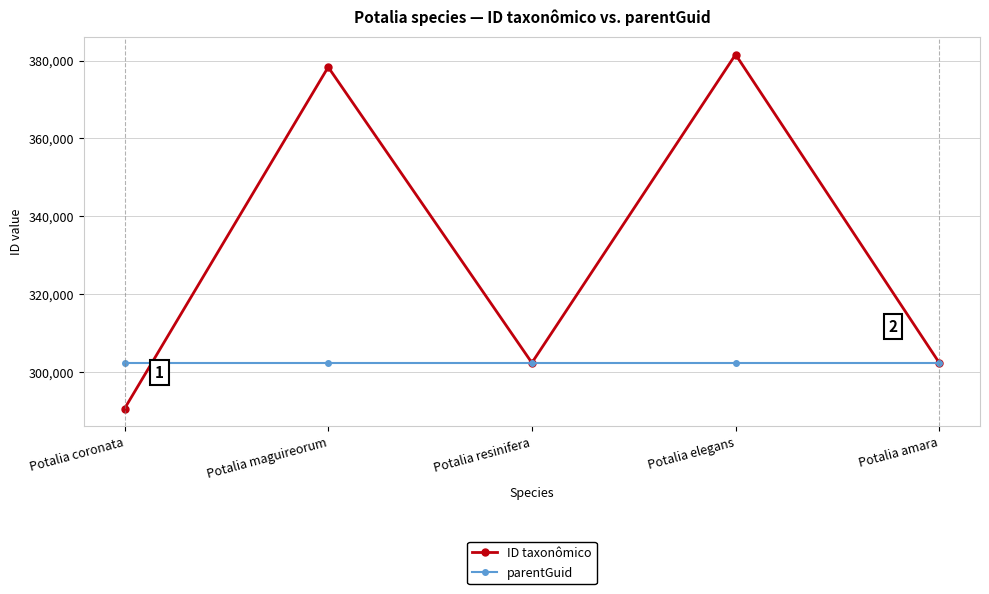

How many values in the ID taxonômico series are below 302323?

2